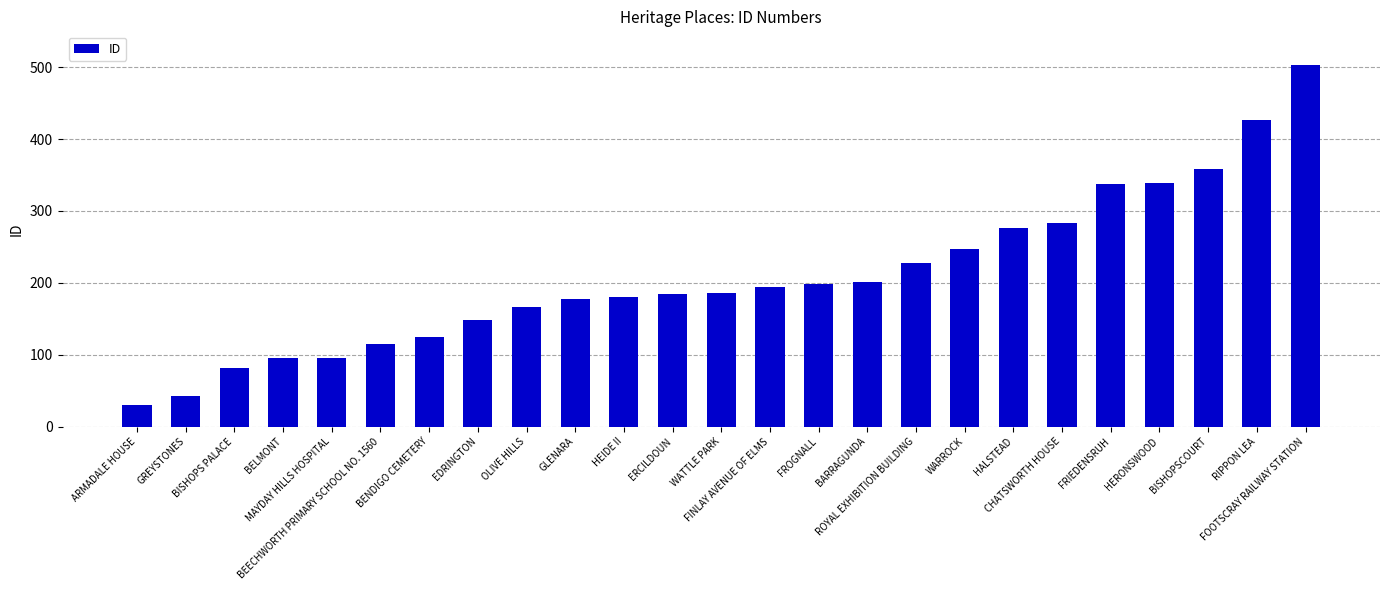

Are the bars horizontal?

No